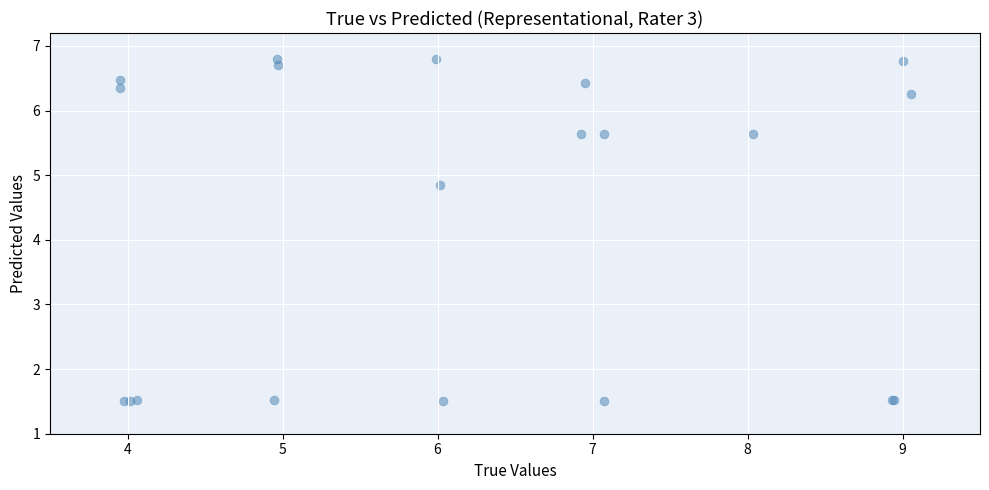

What Y value in the scatter plot is closest to 4?

4.9